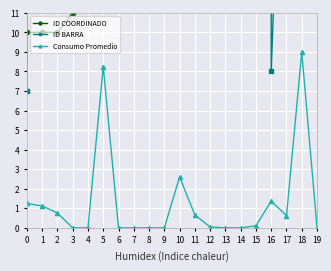

What is the value of the Consumo Promedio point at the 12th from the left?

0.7